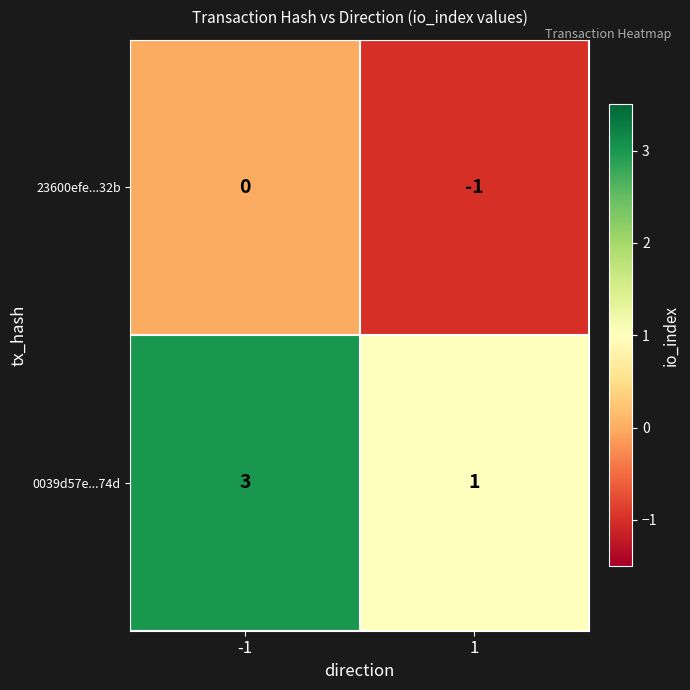

At how many categories does at least one series exceed 2?

1